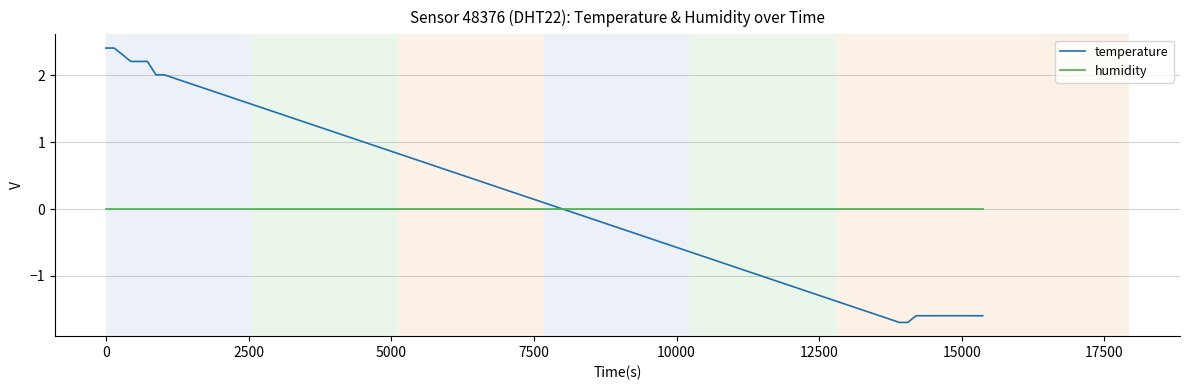

Count the number of categories in the chart.

19